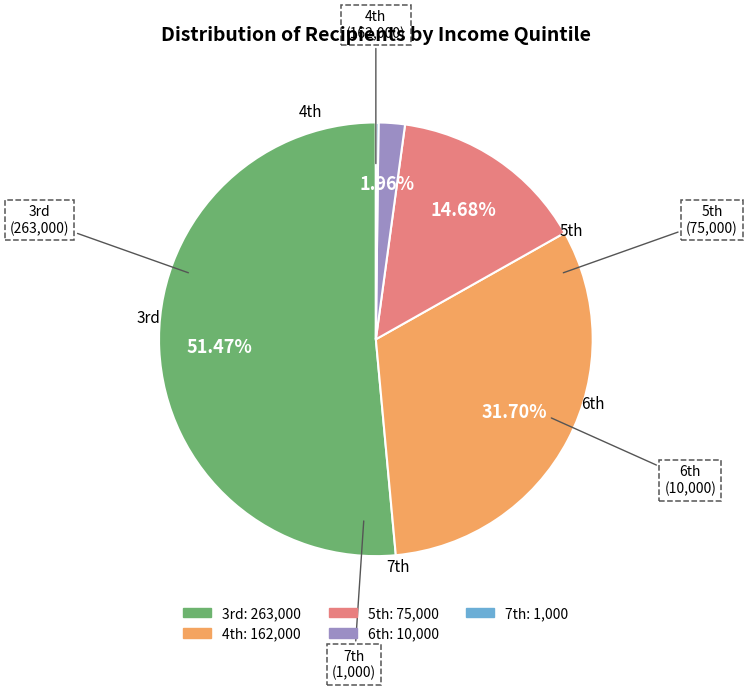

Is there a majority slice in this chart?

Yes